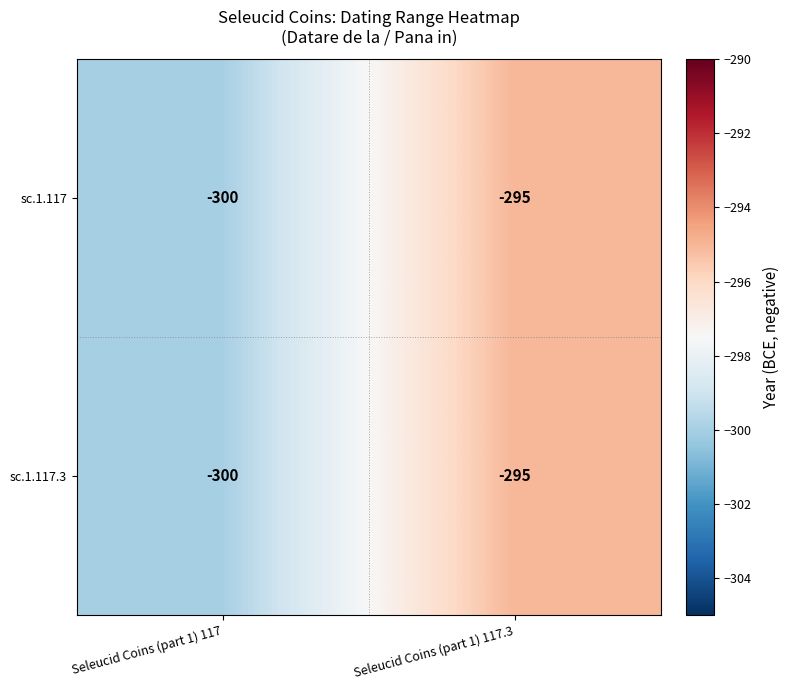

Where is sc.1.117.3 nearest to the value -297?

Seleucid Coins (part 1) 117.3